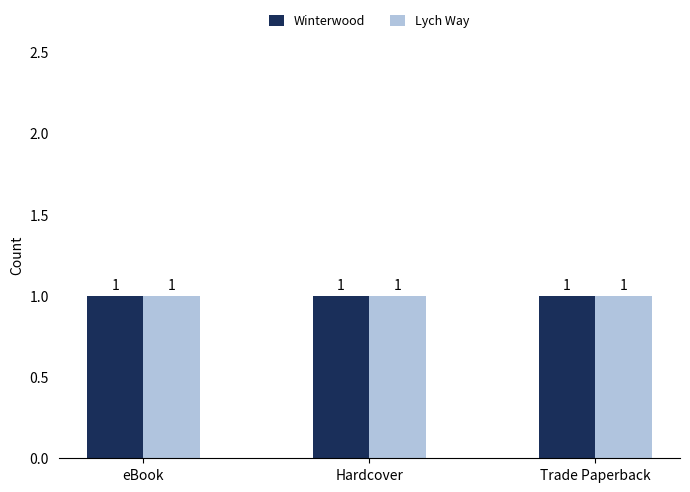

How many data points does each series have?

3